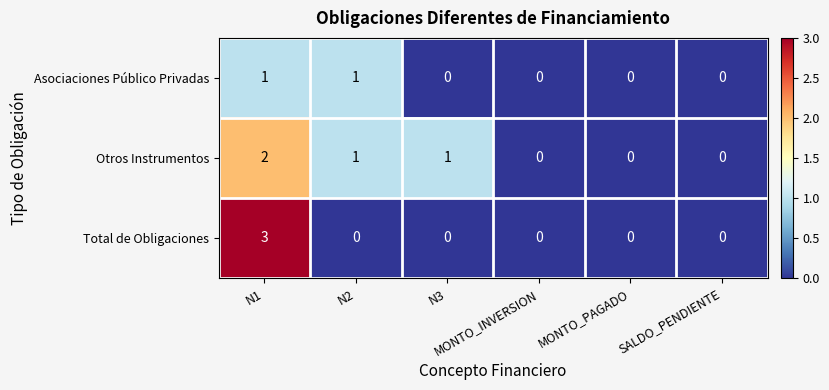

Rank the series by their average value, from lowest to highest.

Asociaciones Público Privadas, Total de Obligaciones, Otros Instrumentos